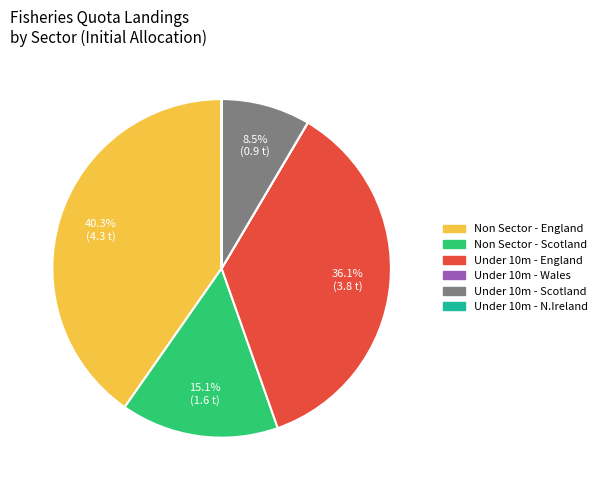

Is Non Sector - England the majority of the pie?

No